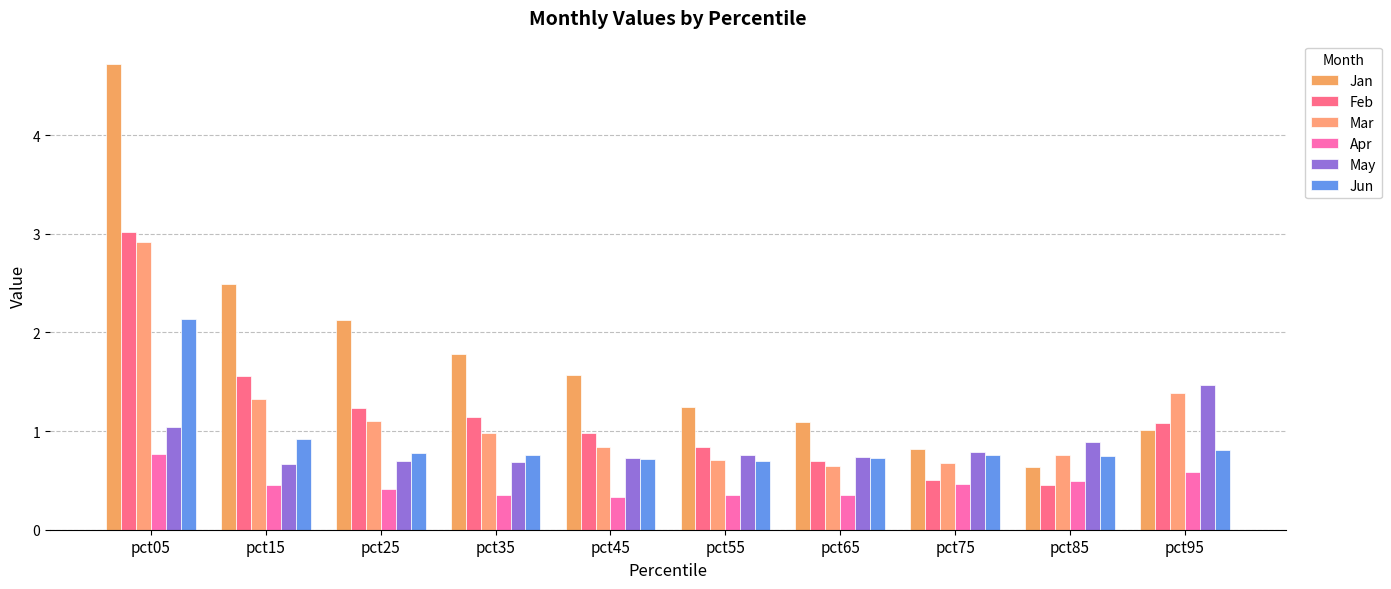

Reading left to right, list all the values displayed in this chart.

Jan: 4.7	2.5	2.1	1.8	1.6	1.2	1.1	0.8	0.6	1.0
Feb: 3.0	1.6	1.2	1.1	1.0	0.8	0.7	0.5	0.5	1.1
Mar: 2.9	1.3	1.1	1.0	0.8	0.7	0.6	0.7	0.8	1.4
Apr: 0.8	0.5	0.4	0.3	0.3	0.3	0.4	0.5	0.5	0.6
May: 1.0	0.7	0.7	0.7	0.7	0.8	0.7	0.8	0.9	1.5
Jun: 2.1	0.9	0.8	0.8	0.7	0.7	0.7	0.8	0.7	0.8